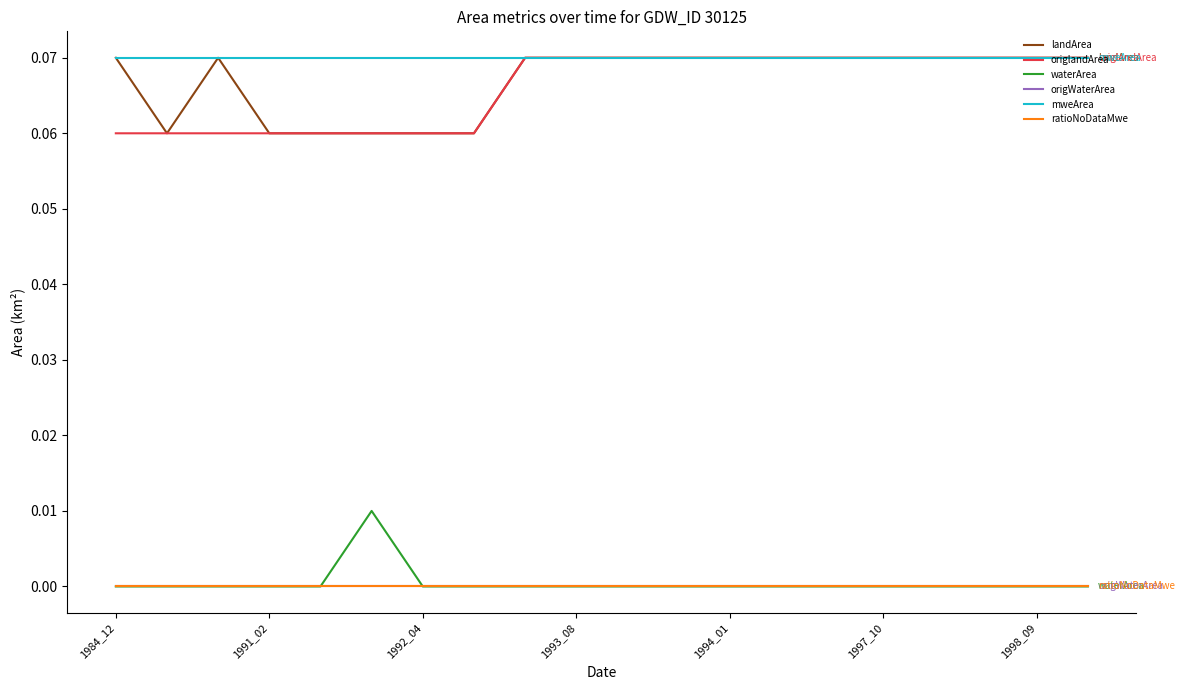

Does the chart have visible grid lines?

No